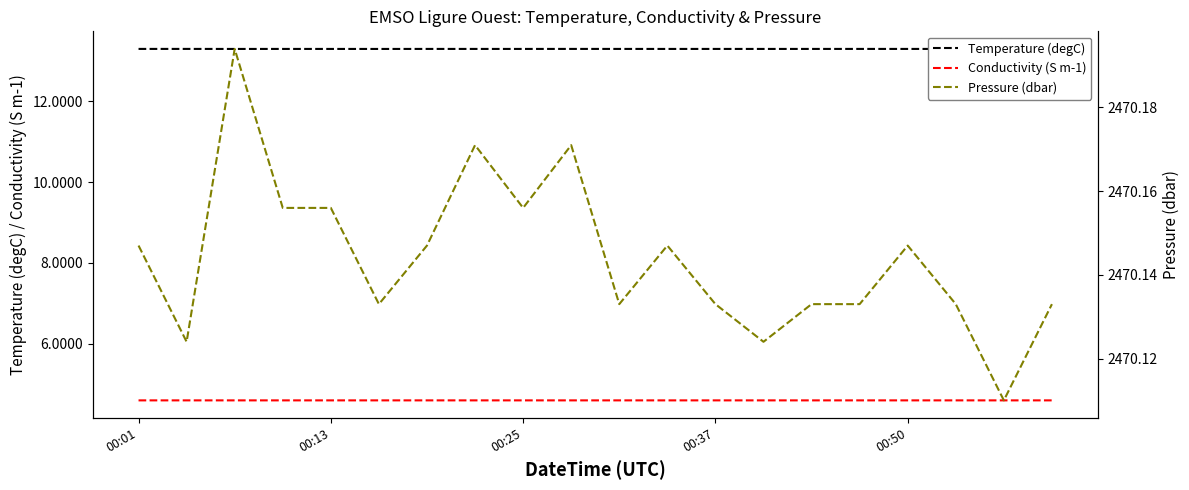

List the series in order of their peak value, lowest first.

Conductivity (S m-1), Temperature (degC), Pressure (dbar)